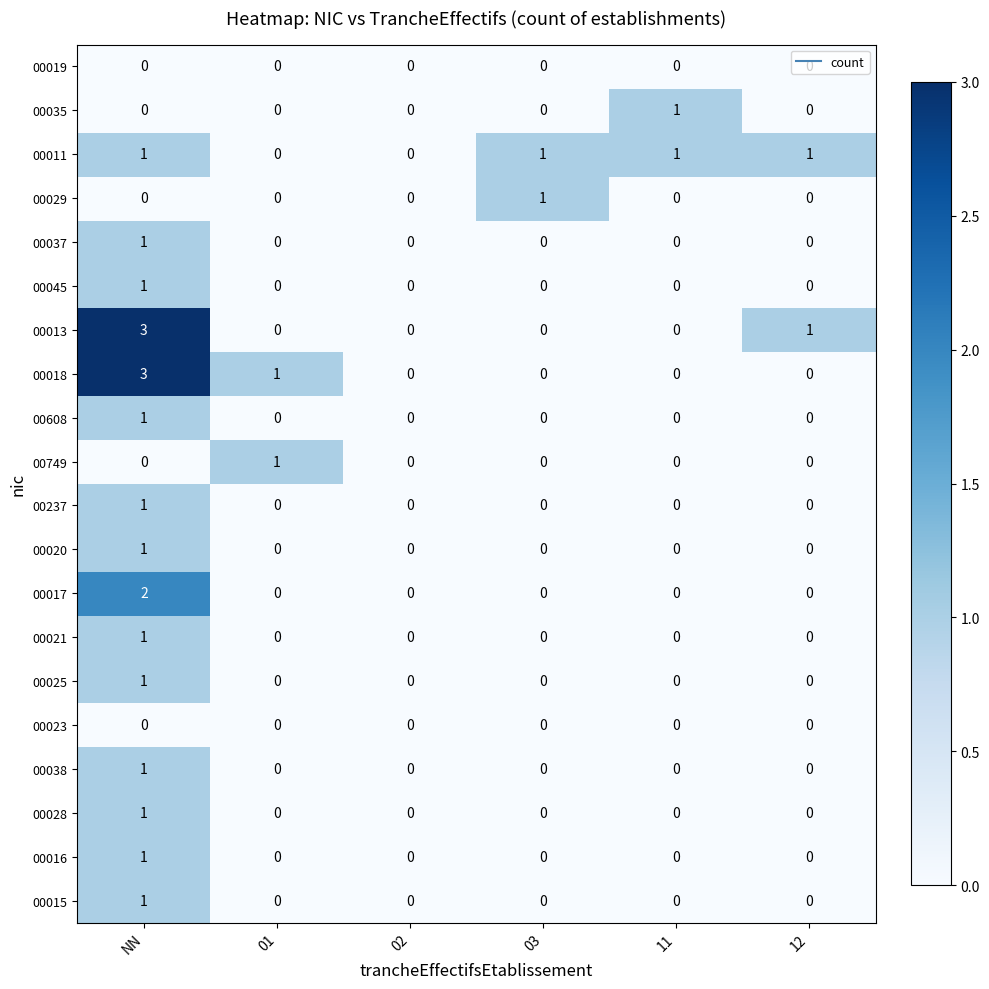

True or false: 00045 has a value of 0 at 03.

True